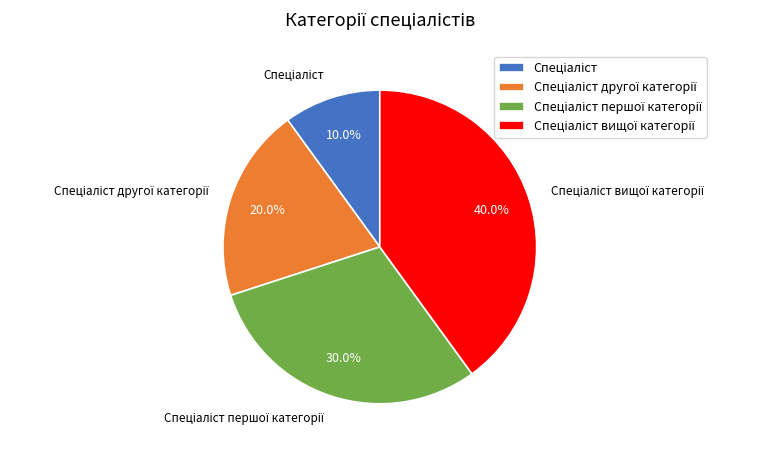

Is there any slice that represents more than half of the pie?

No